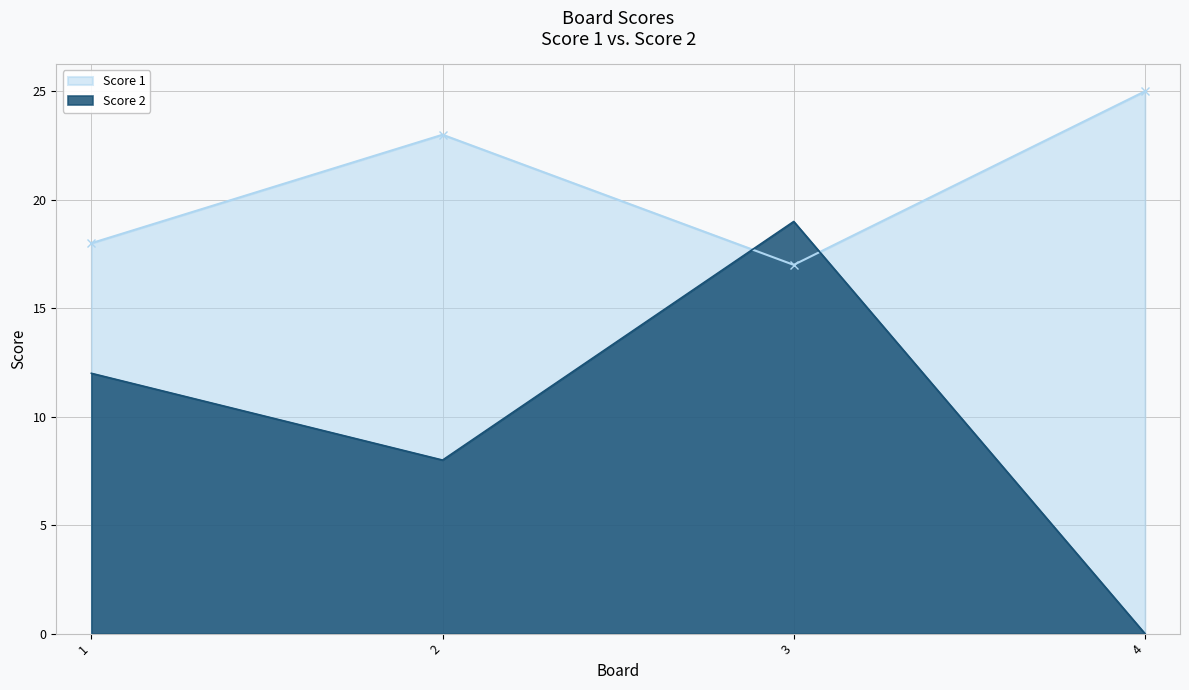

The value of Score 1 at 1 is 10. True or false?

False